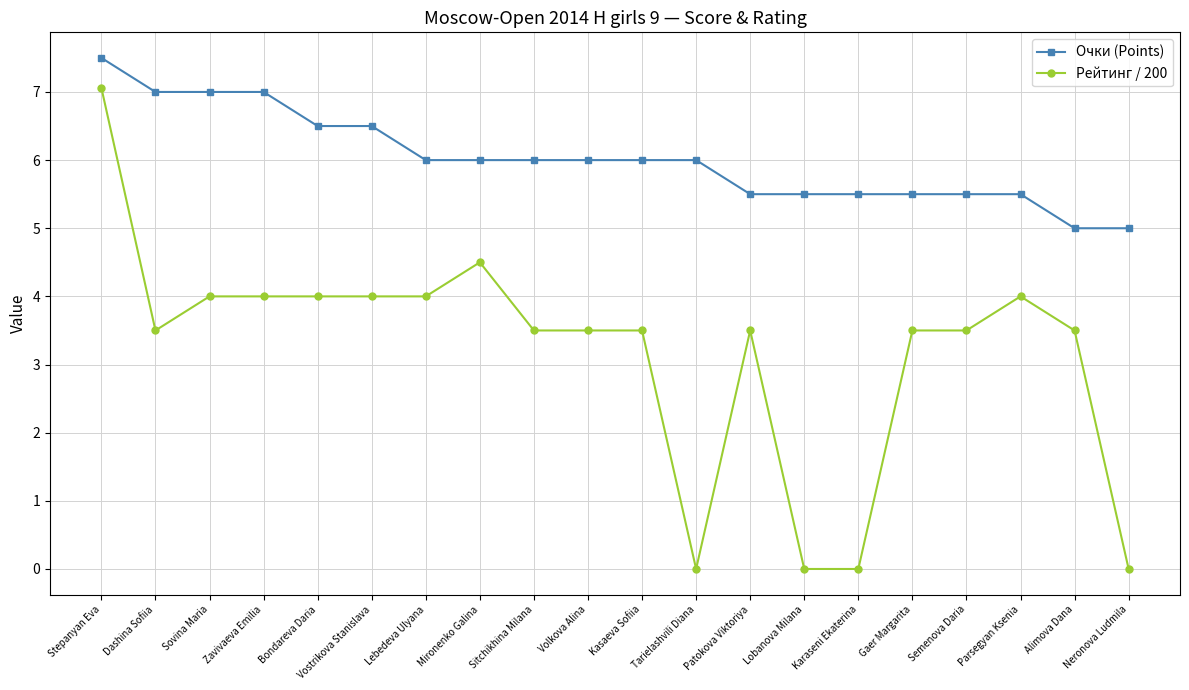

What is the value of the Очки (Points) point at the 13th from the left?

5.5